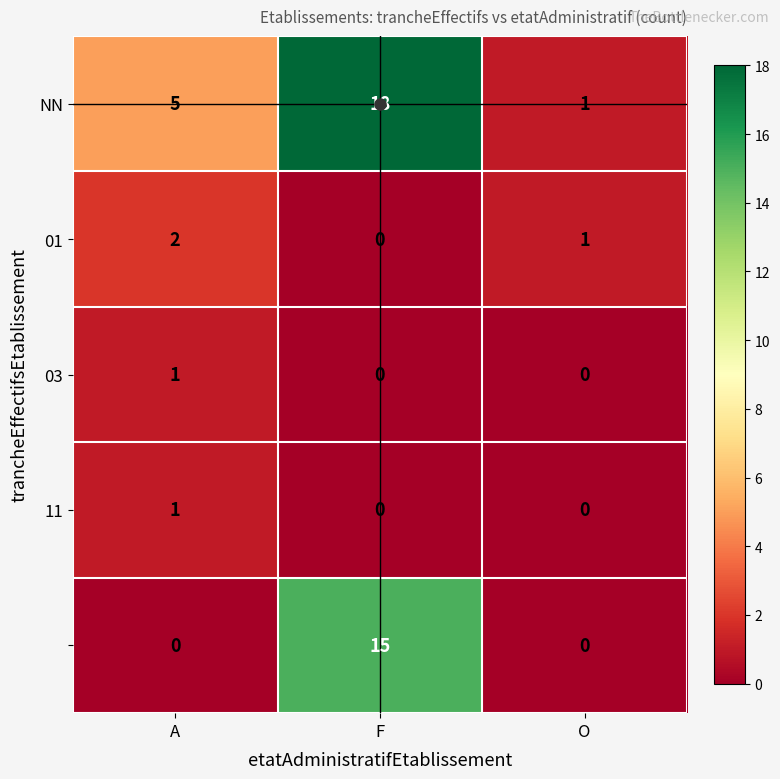

What is the maximum value shown in the chart?

18